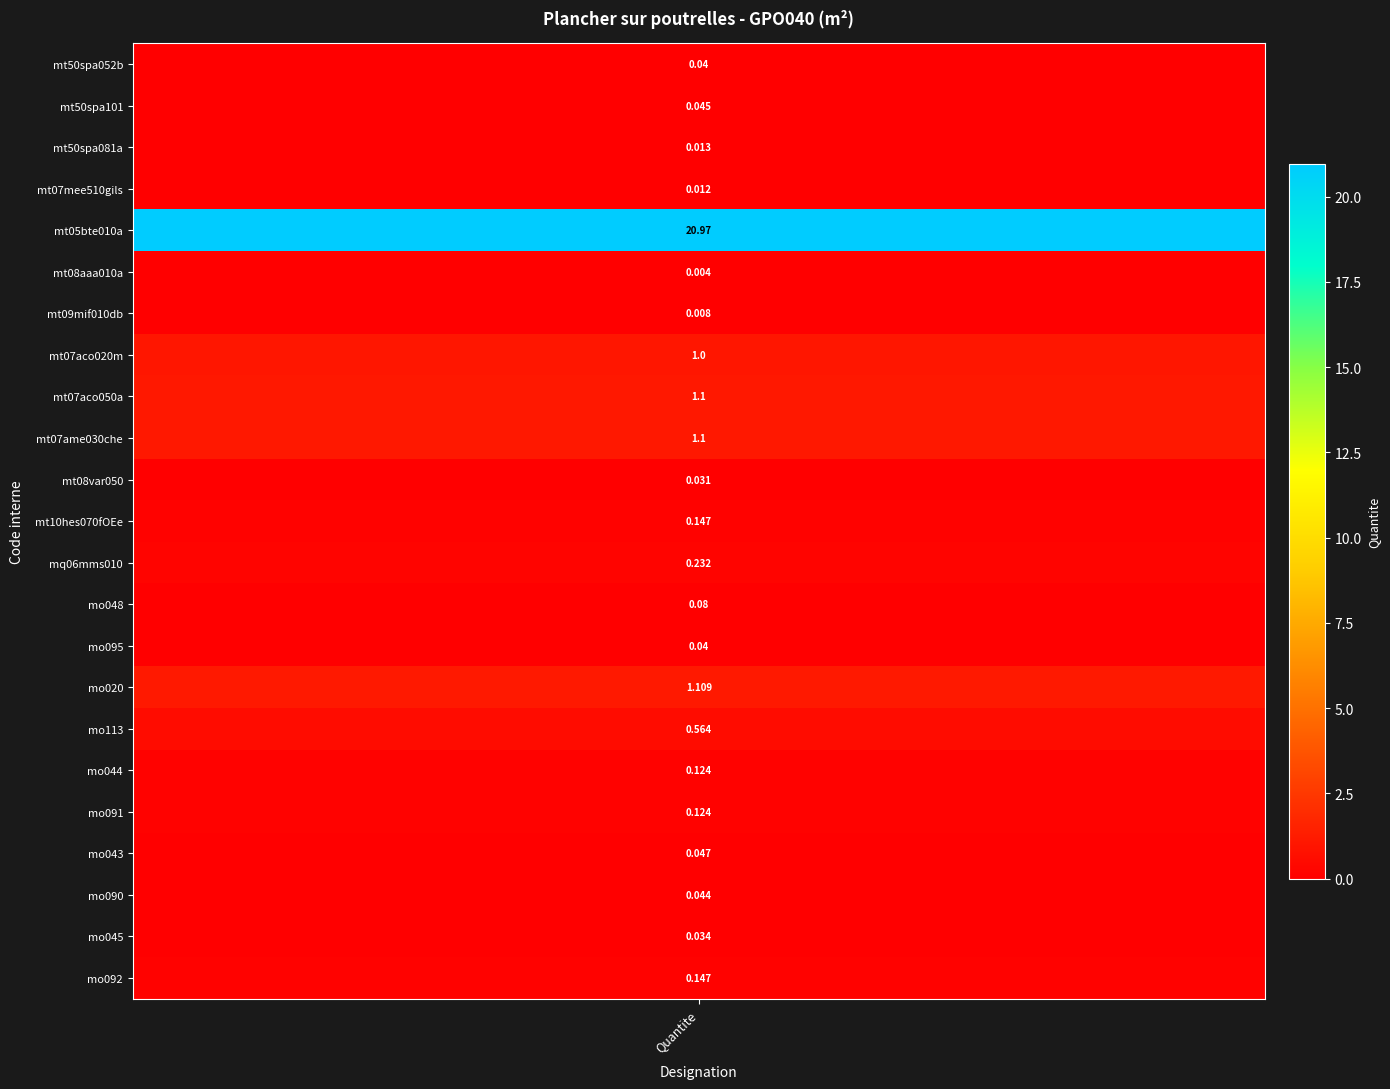

What is the average value?

1.2